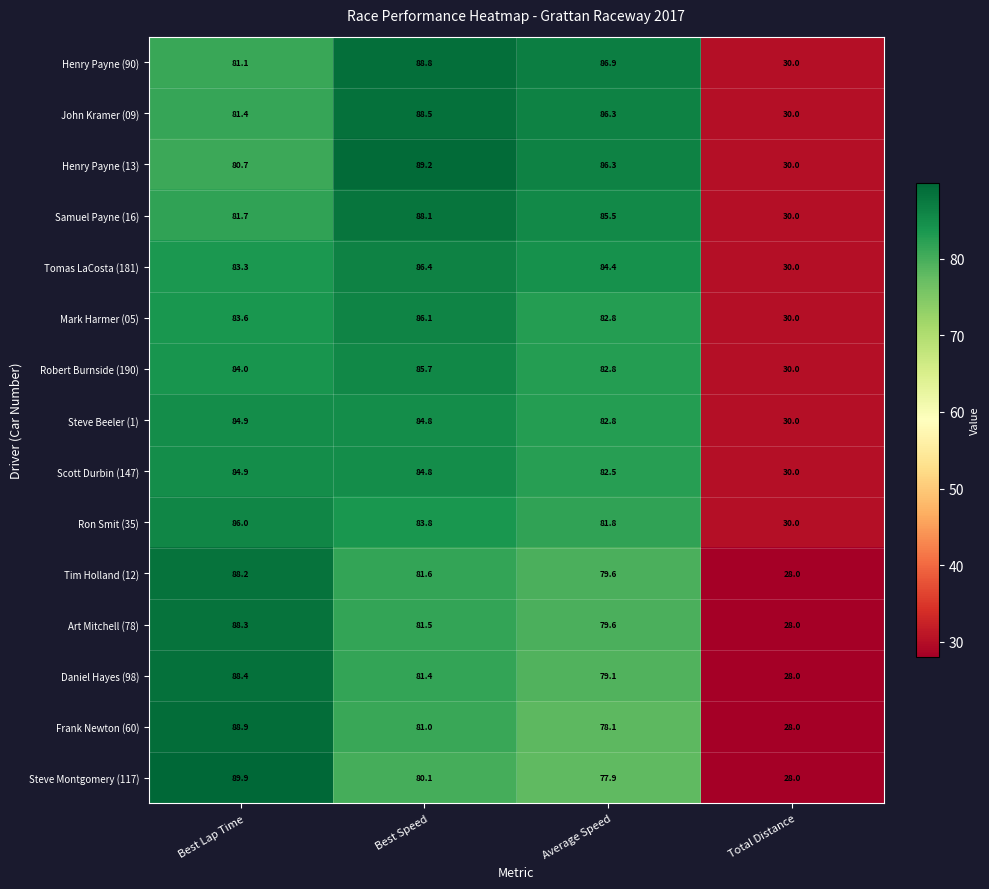

What is the difference between the maximum and minimum values in the Ron Smit (35) series?

56.0